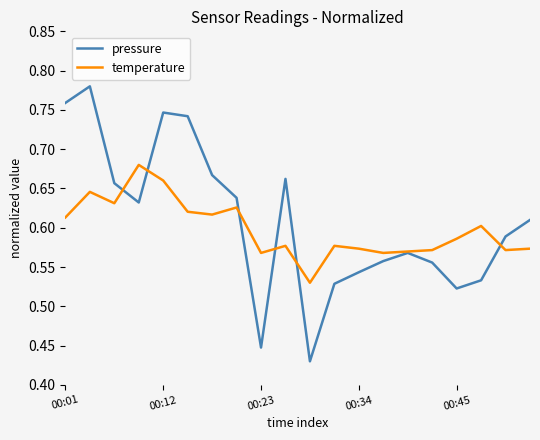

Which series has the widest spread of values?

pressure